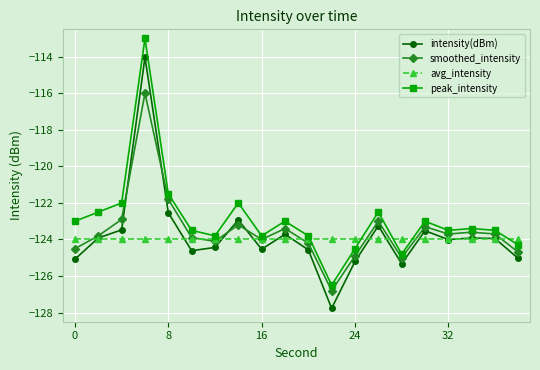

List the series in order of their peak value, lowest first.

avg_intensity, smoothed_intensity, intensity(dBm), peak_intensity